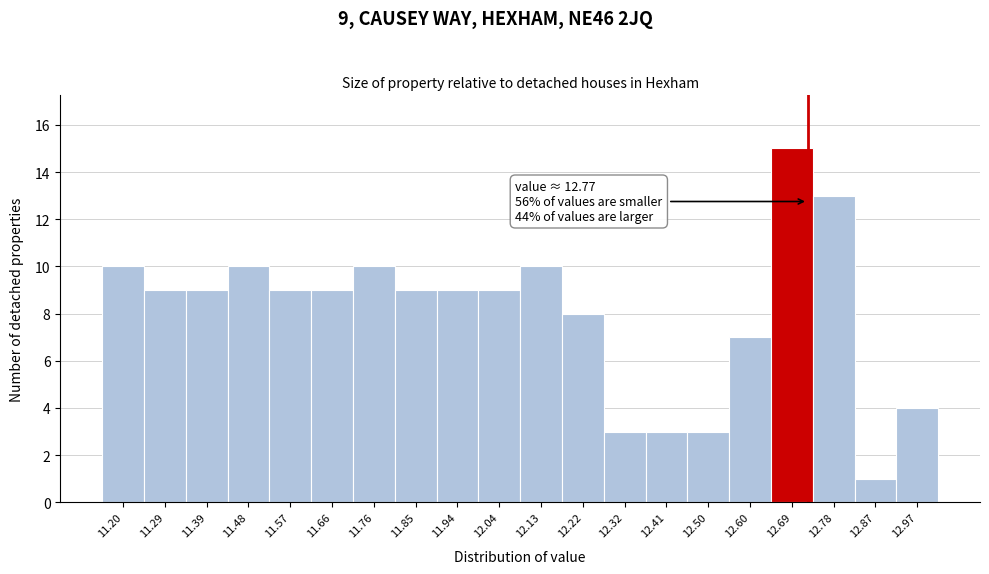

Reading right to left, what are all the values shown in this chart?

12.97=4	12.87=1	12.78=13	12.69=15	12.60=7	12.50=3	12.41=3	12.32=3	12.22=8	12.13=10	12.04=9	11.94=9	11.85=9	11.76=10	11.66=9	11.57=9	11.48=10	11.39=9	11.29=9	11.20=10